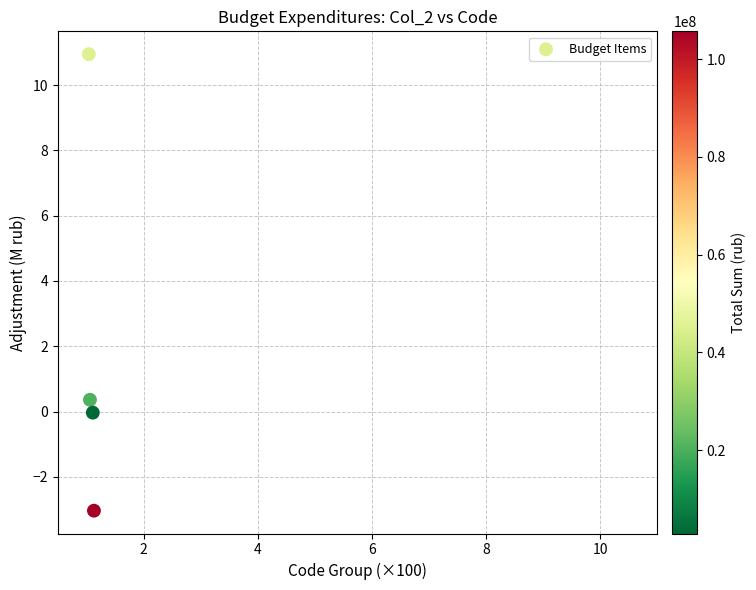

What is the average Y value?

2.1